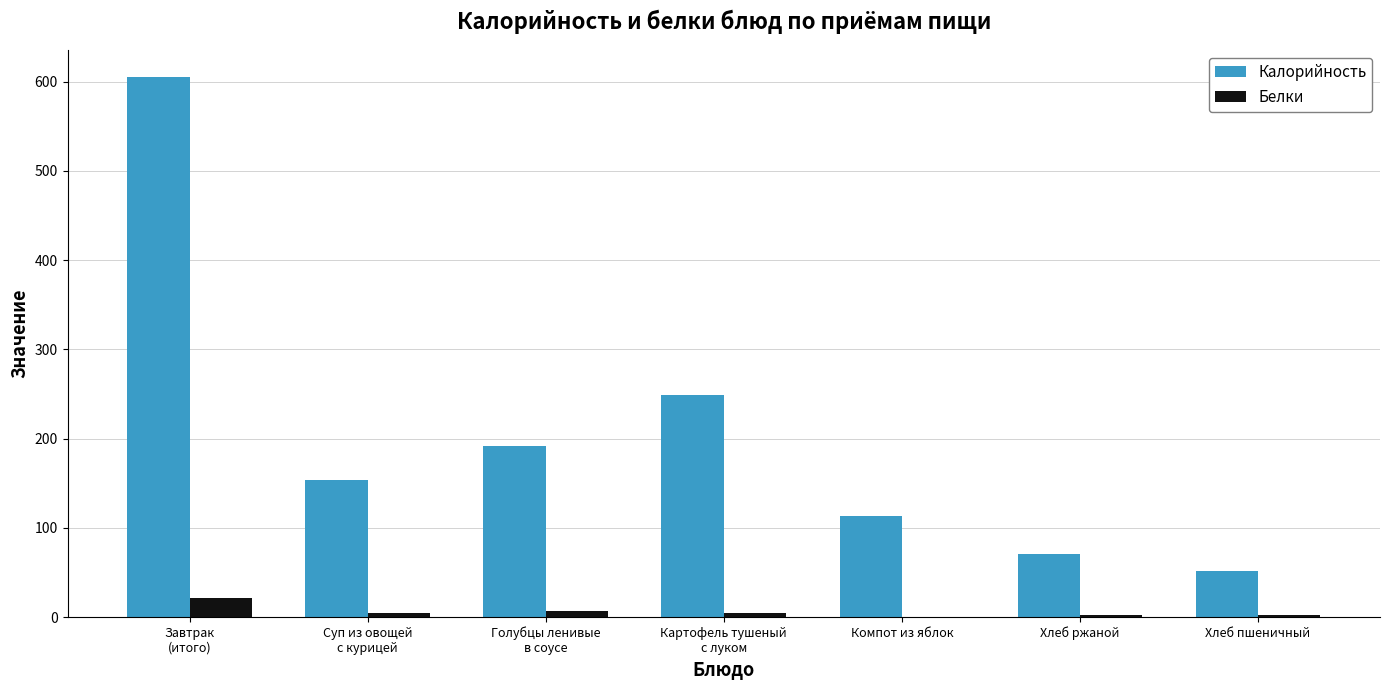

Which series has the largest total across all categories?

Калорийность